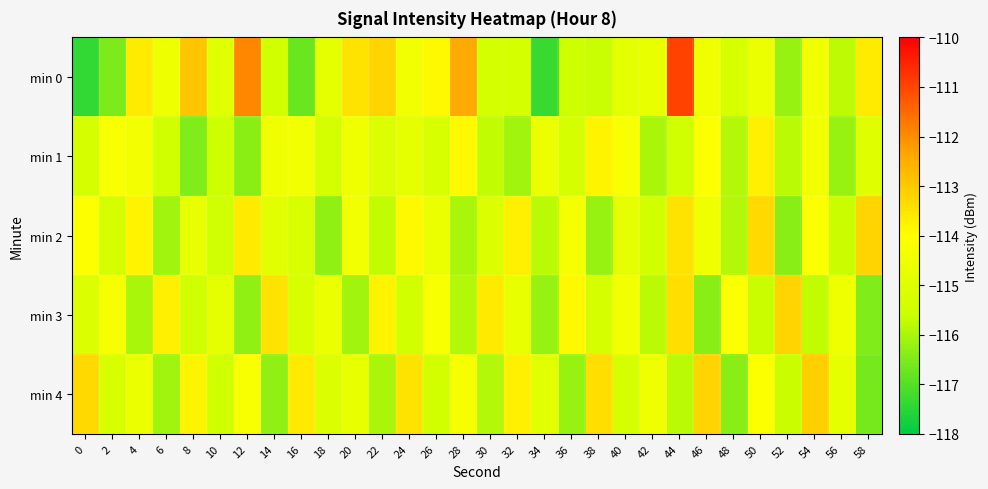

Which series has the widest spread of values?

min 0